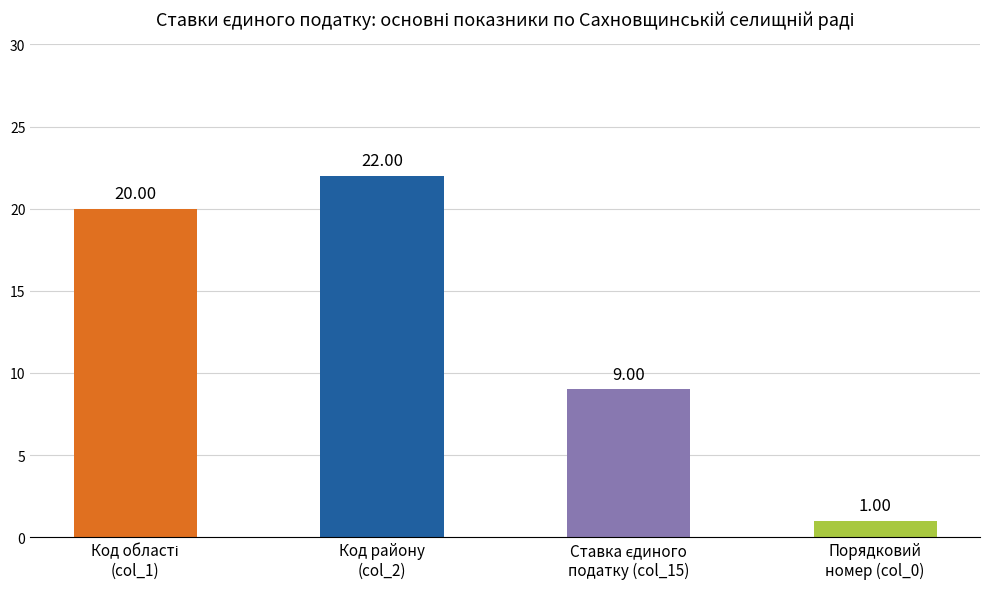

True or false: Код району has a value of 34 at 14.11.

False